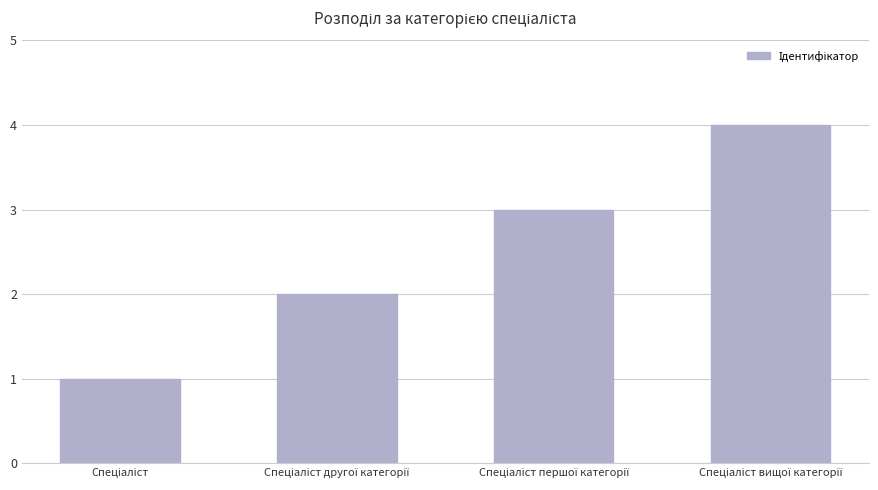

What is the sum of all values?

10